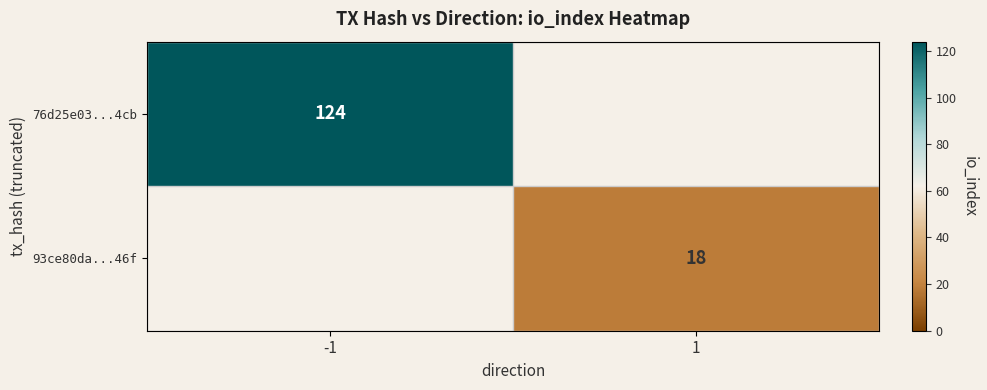

The value of 76d25e03...4cb at -1 is 124. True or false?

True